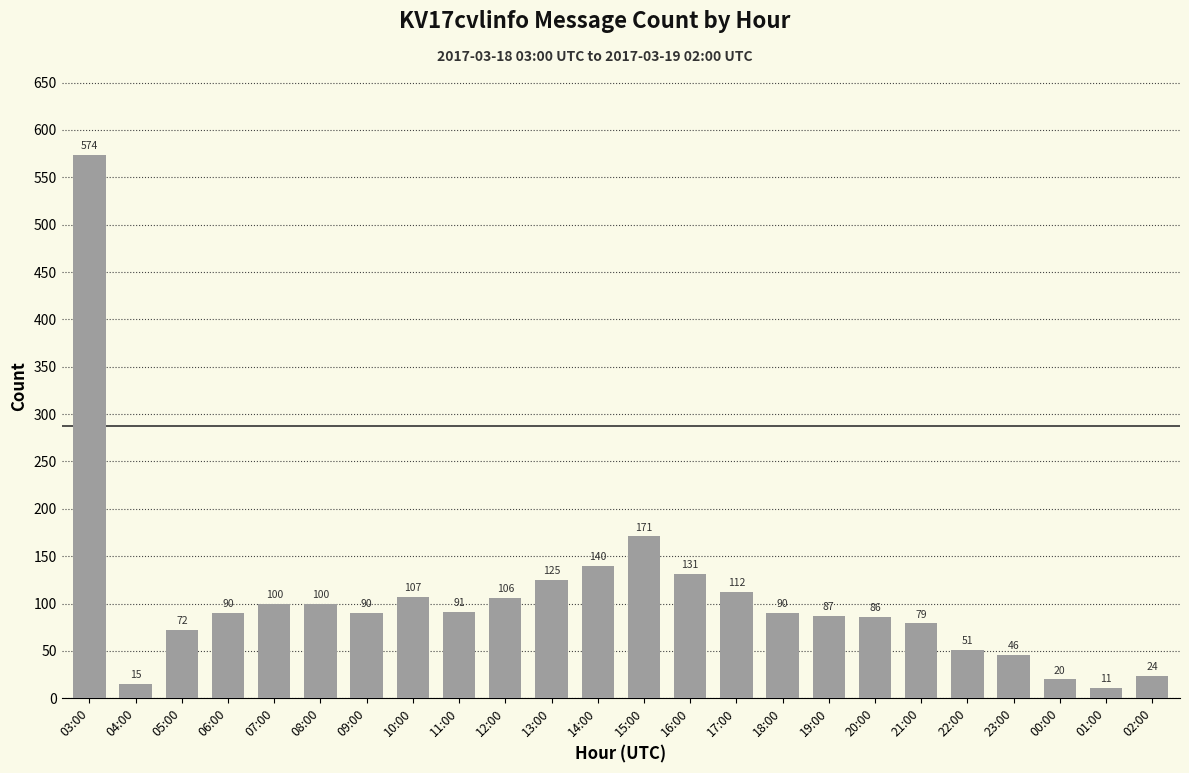

At which category does the chart reach its minimum across all series?

01:00